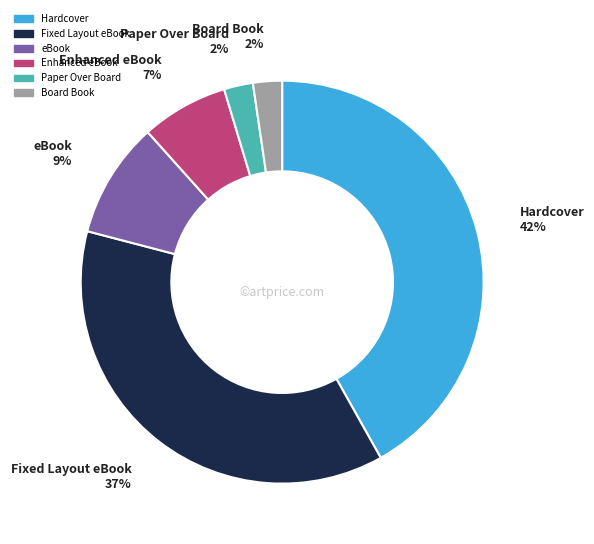

The Fixed Layout eBook slice represents 37% of the pie. True or false?

True